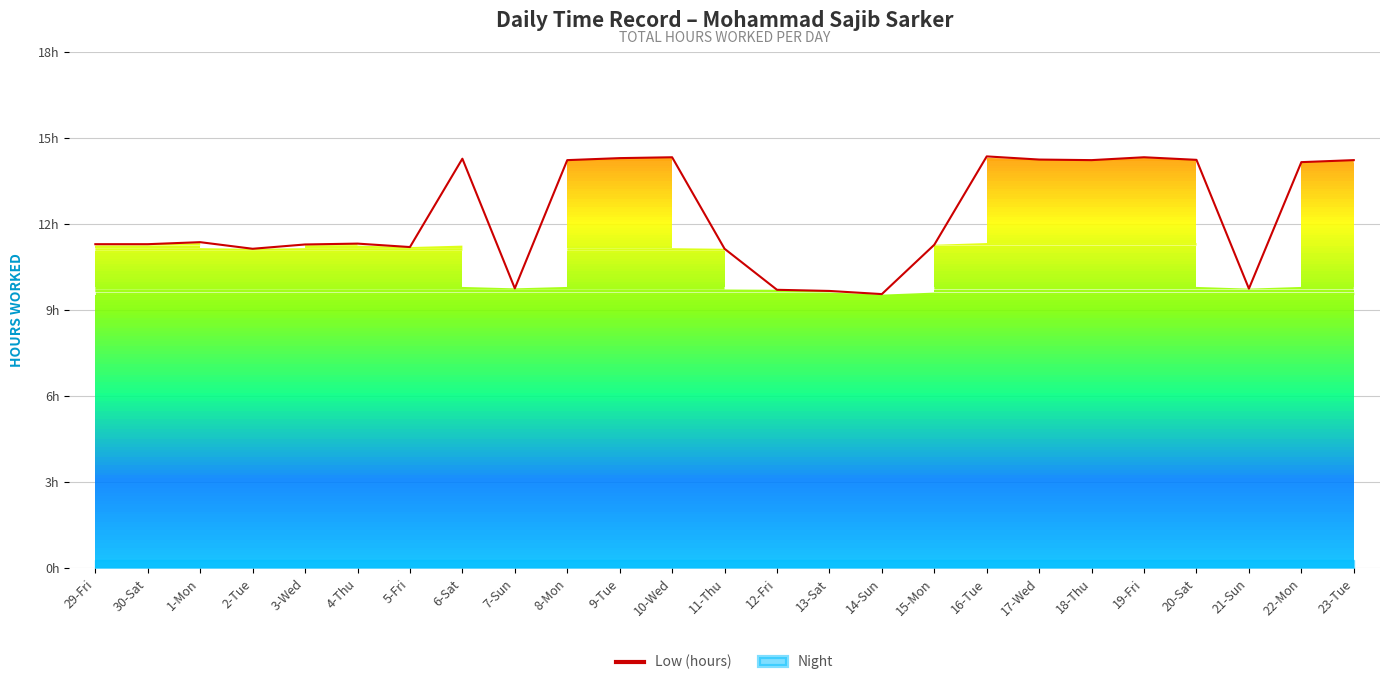

How many points are lower than both their immediate neighbors (excluding endpoints)?

6